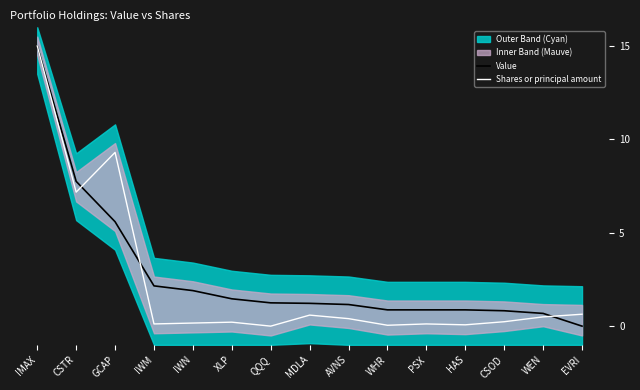

The Value series shows 2.3 at XLP. True or false?

False